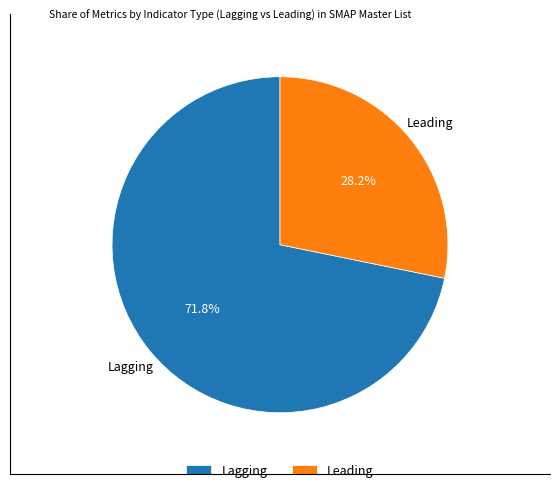

True or false: Lagging accounts for 63% of the total.

False